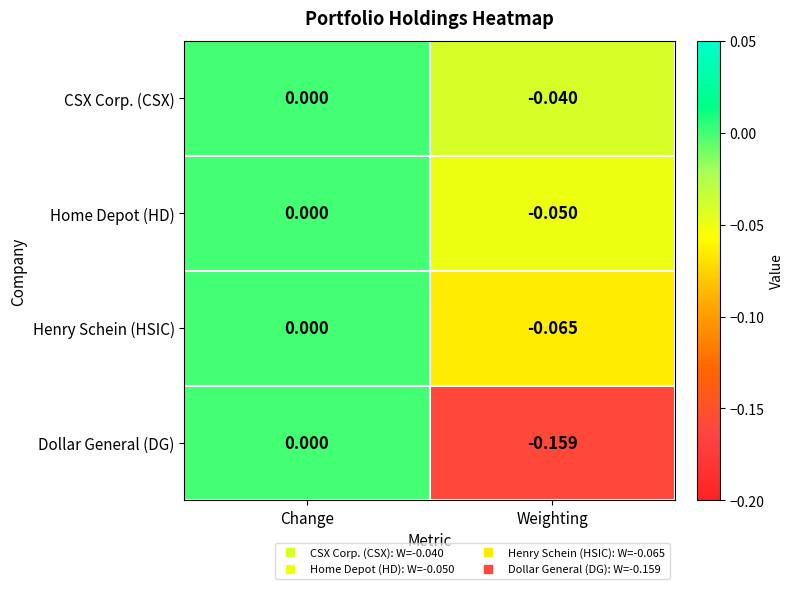

Which series has the widest spread of values?

Dollar General (DG)